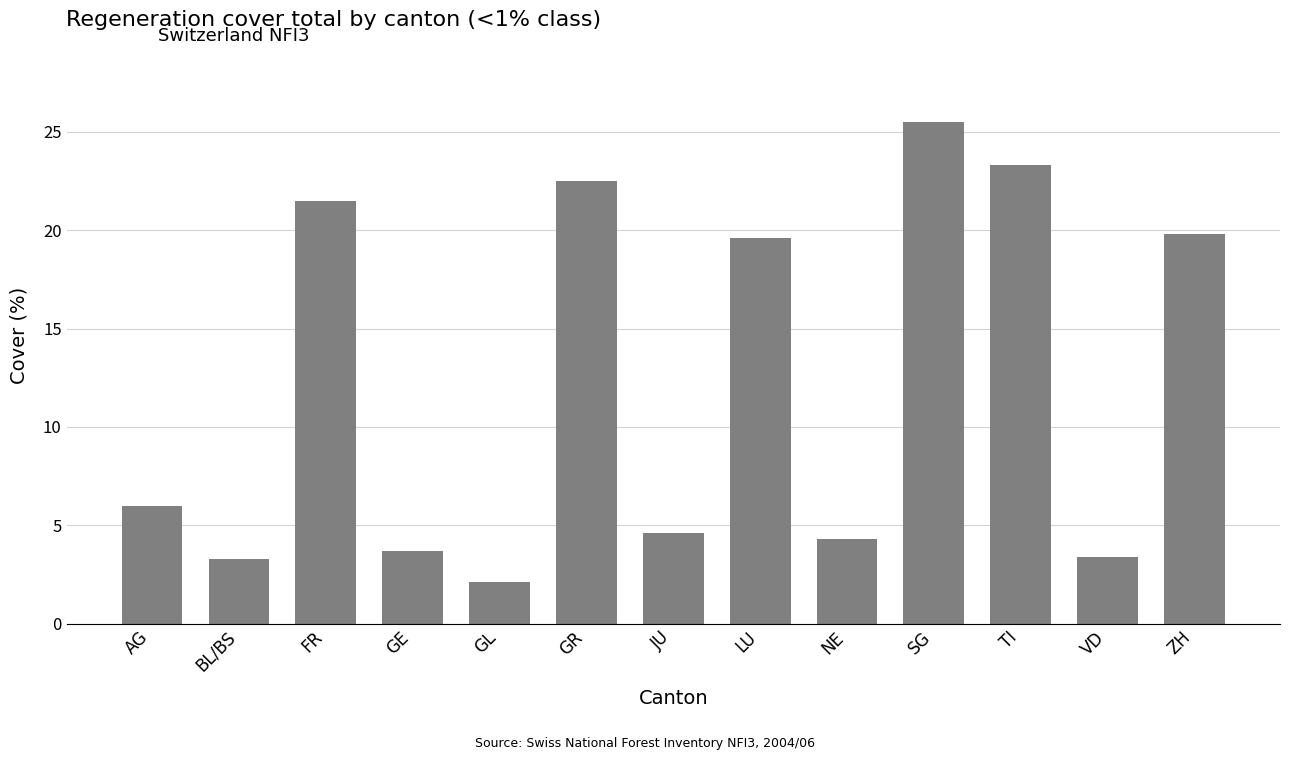

What is the change in value from NE to ZH?

+15.5